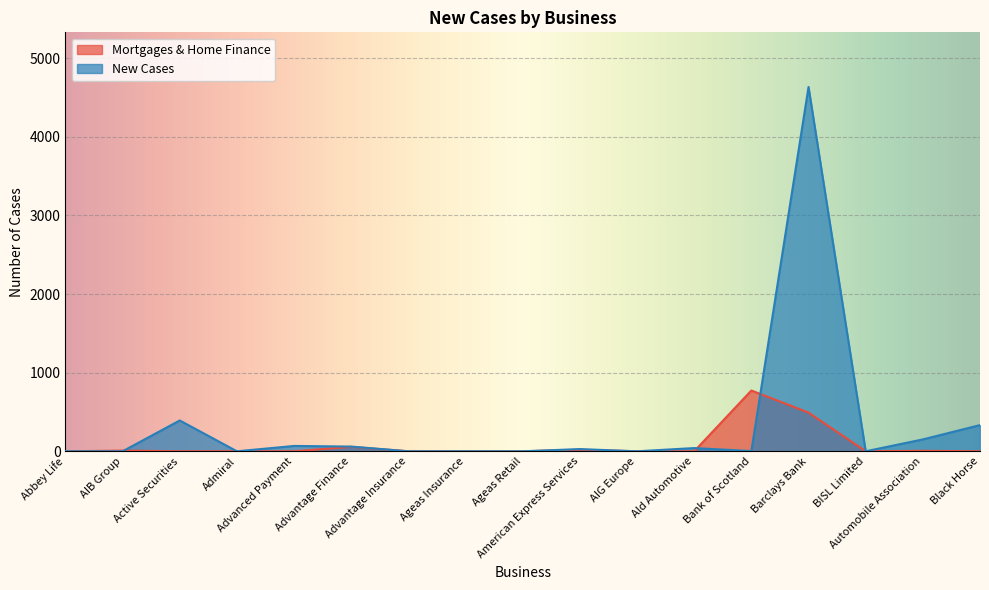

Reading left to right, extract all data points from this chart.

Mortgages & Home Finance: Abbey Life=0	AIB Group=9	Active Securities=0	Admiral=0	Advanced Payment=0	Advantage Finance=56	Advantage Insurance=0	Ageas Insurance=0	Ageas Retail=0	American Express Services=20	AIG Europe=0	Ald Automotive=0	Bank of Scotland=773	Barclays Bank=492	BISL Limited=0	Automobile Association=6	Black Horse=0
New Cases: Abbey Life=0	AIB Group=0	Active Securities=392	Admiral=0	Advanced Payment=68	Advantage Finance=60	Advantage Insurance=0	Ageas Insurance=0	Ageas Retail=0	American Express Services=28	AIG Europe=0	Ald Automotive=41	Bank of Scotland=3	Barclays Bank=4633	BISL Limited=0	Automobile Association=151	Black Horse=333